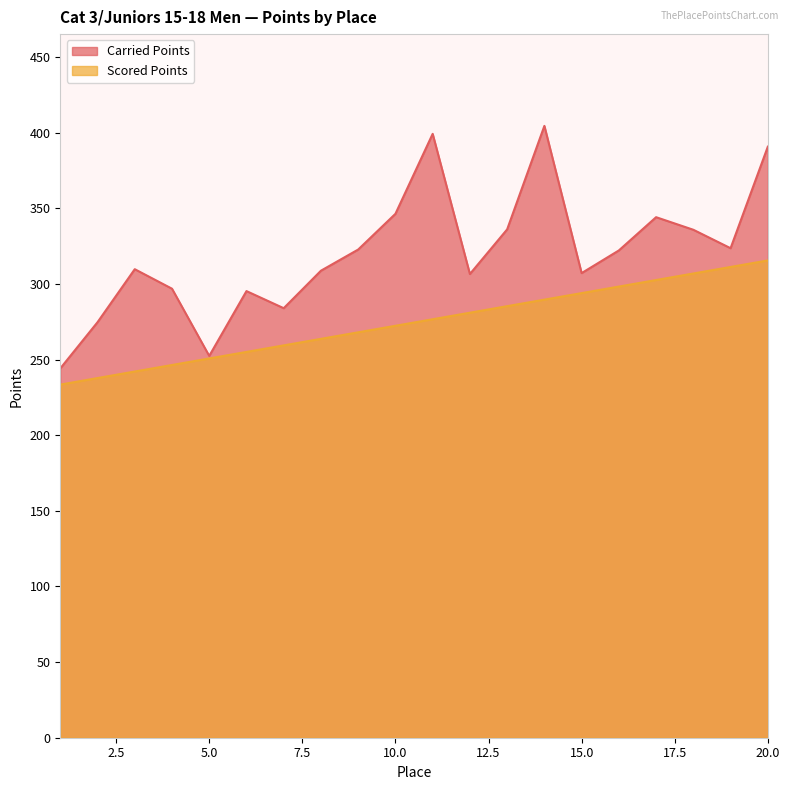

What is the sum of the Carried Points values at 11 and 5?

651.8